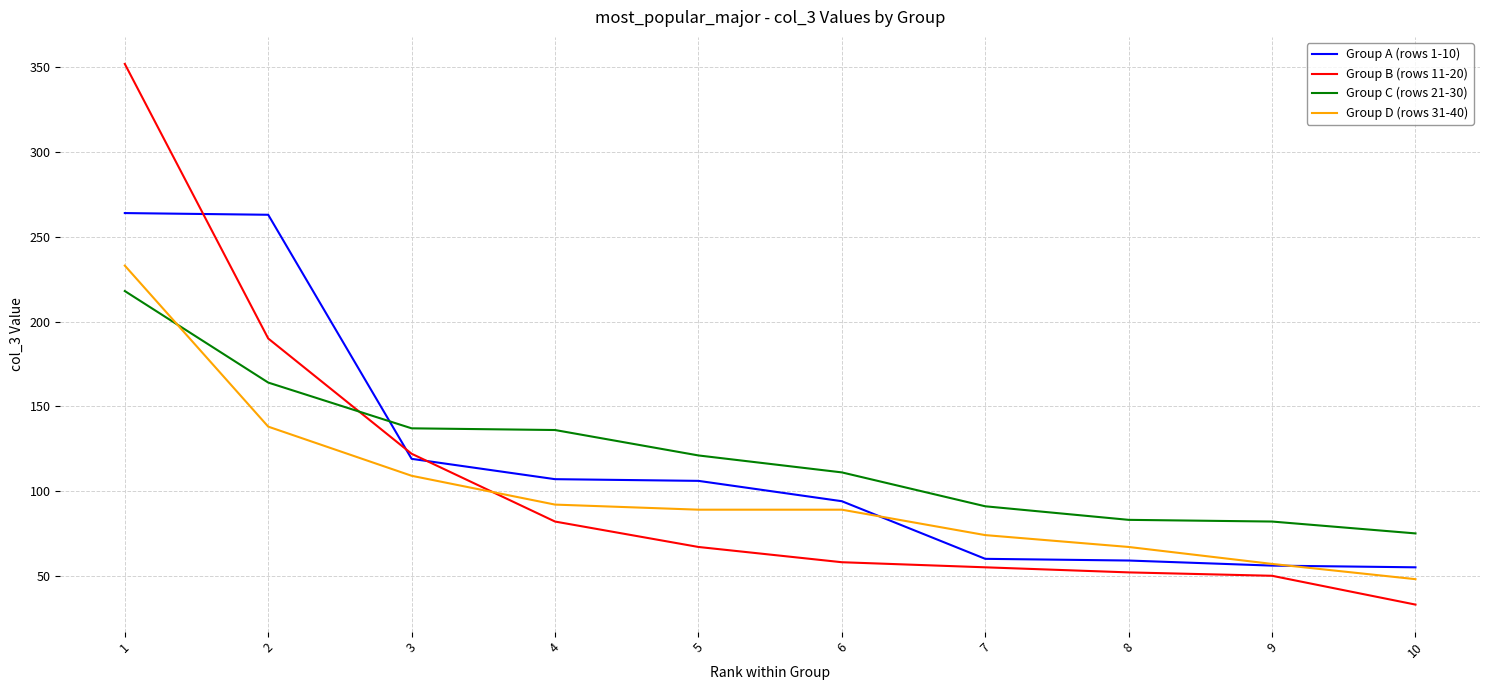

At which label does Group B (rows 11-20) reach its peak?

1